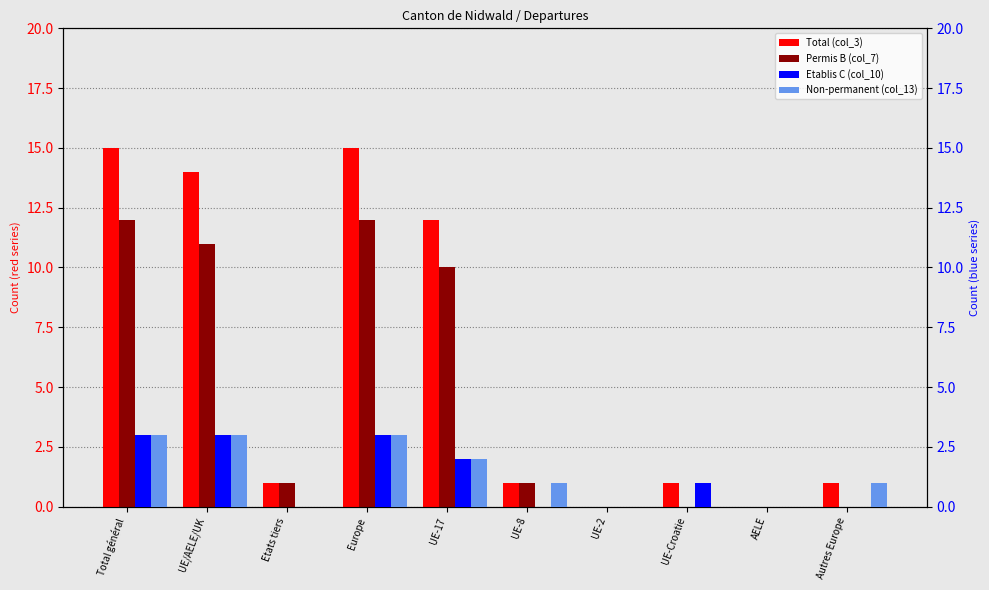

How many distinct data groups are displayed?

4